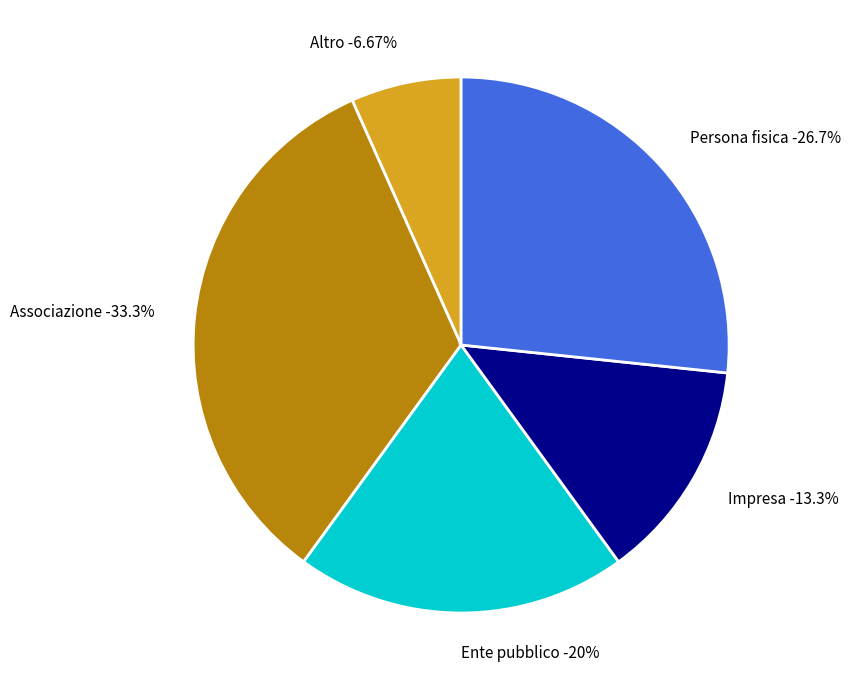

Count the number of slices in the pie.

5